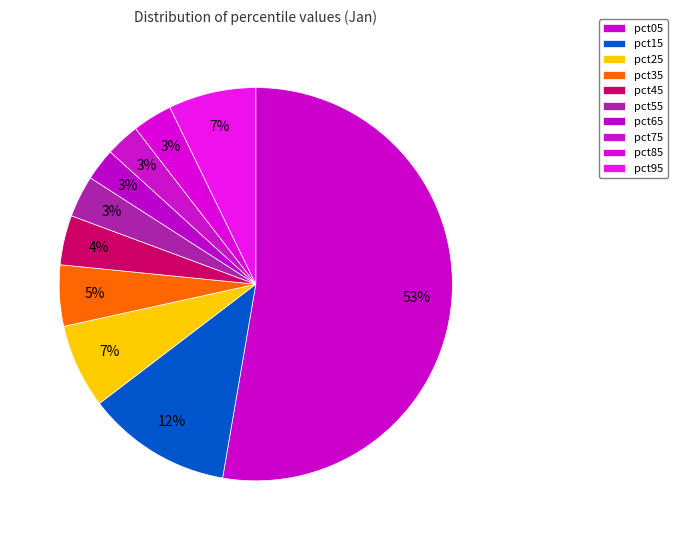

Which slice is the smallest?

pct65